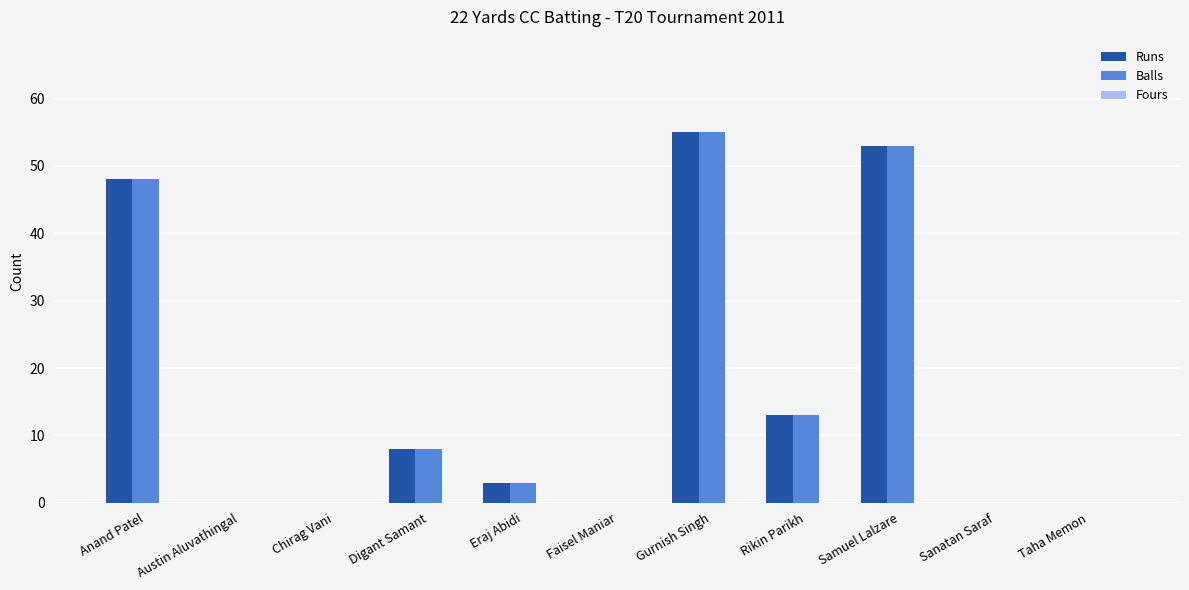

What is the highest value of the Balls series?

55